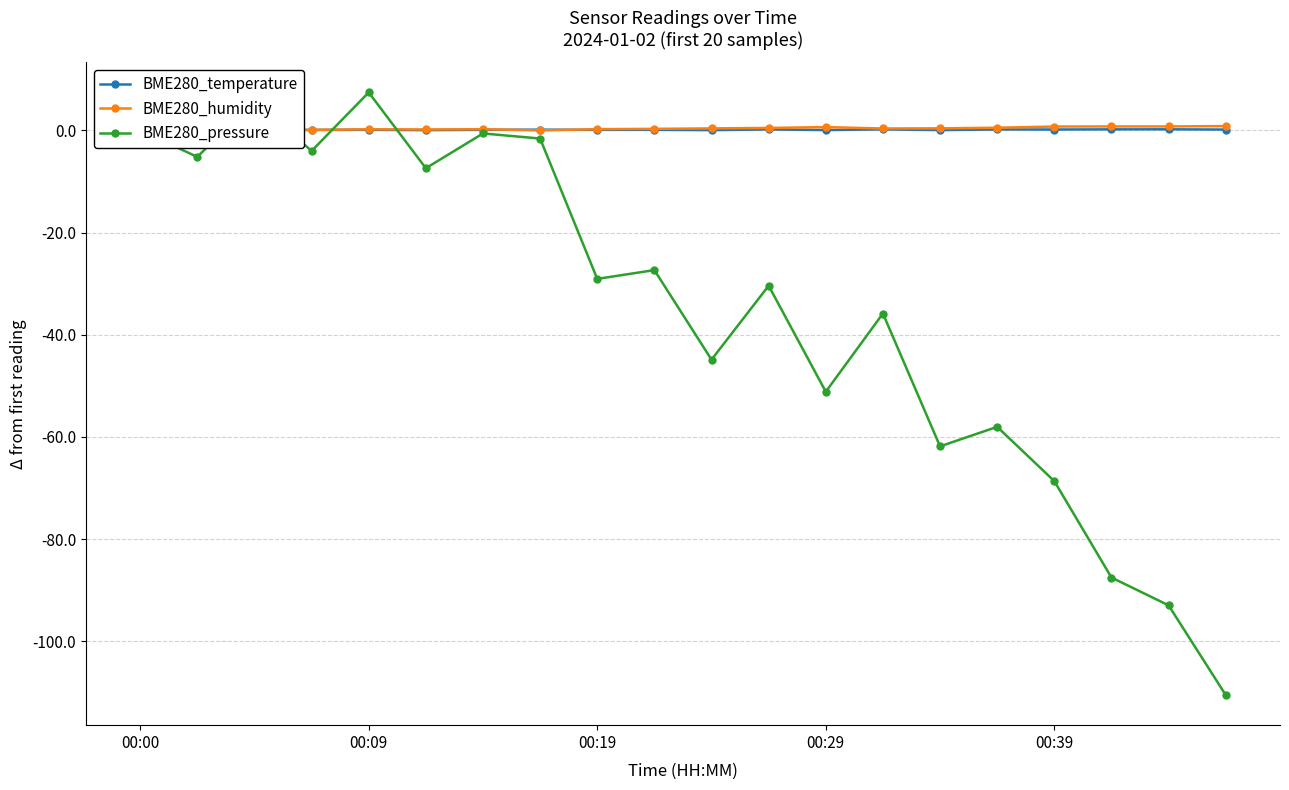

Is it true that BME280_humidity equals -0.0 at 00:09?

True